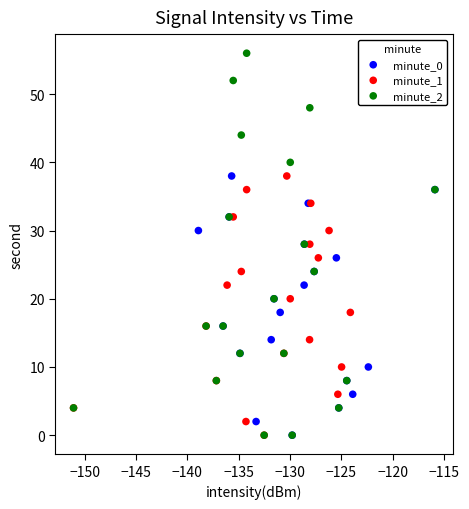

Which series has the widest spread of Y values?

minute_2